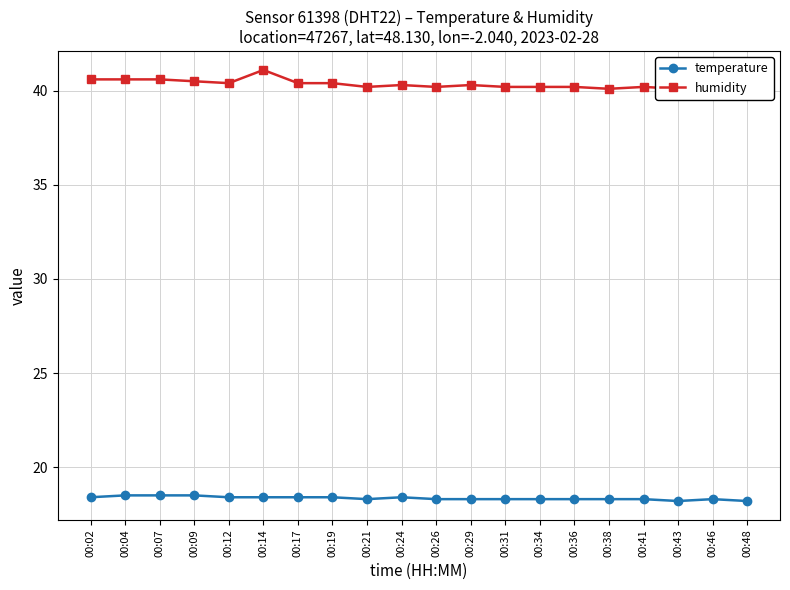

True or false: humidity and temperature intersect in this chart.

False